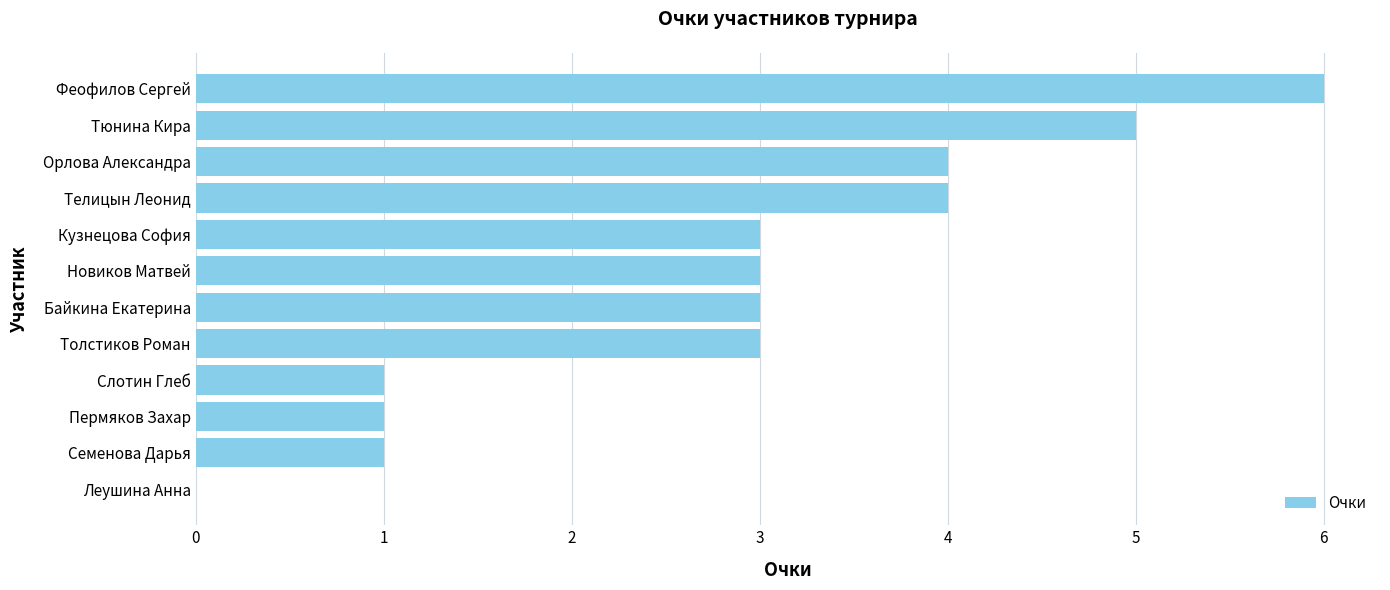

What is the sum of the values at Семенова Дарья and Кузнецова София?

4